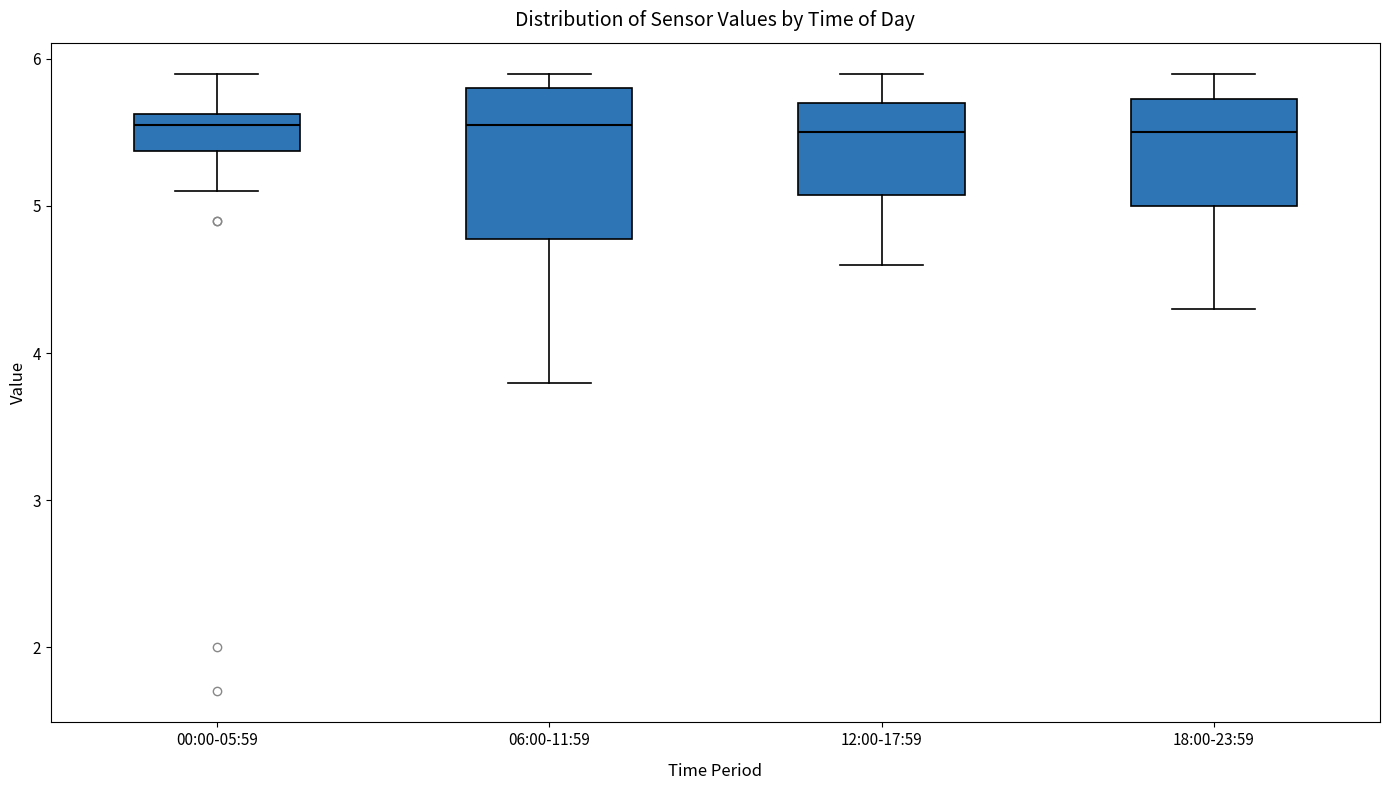

Where is the lower edge of the box for 00:00-05:59 on the y-axis? The values are not printed on the chart, so give them approximately, as read against the axis.

5.4